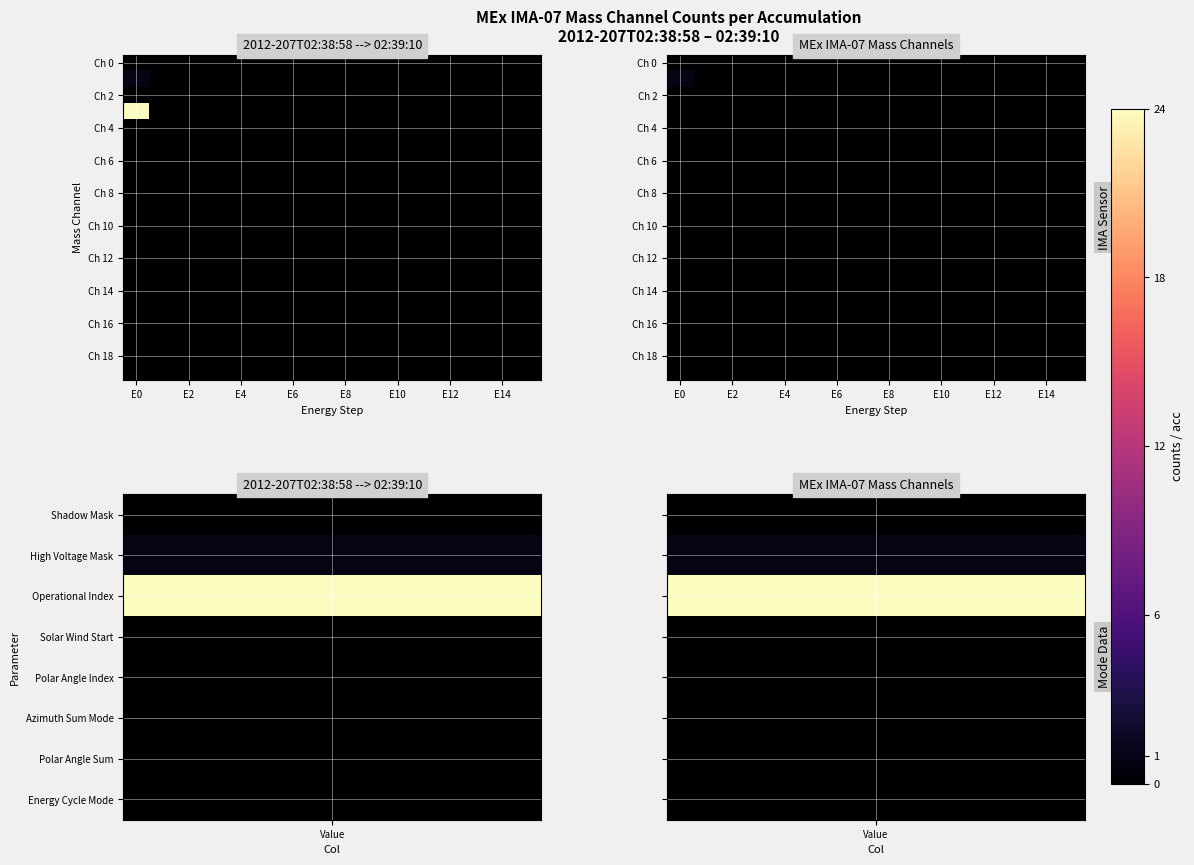

How many categories are shown in the chart?

16